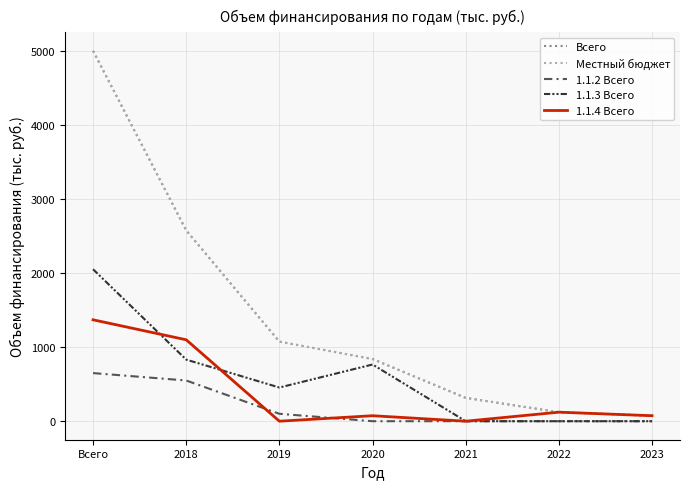

Is it true that 1.1.4 Всего equals 74.0 at 2020?

True